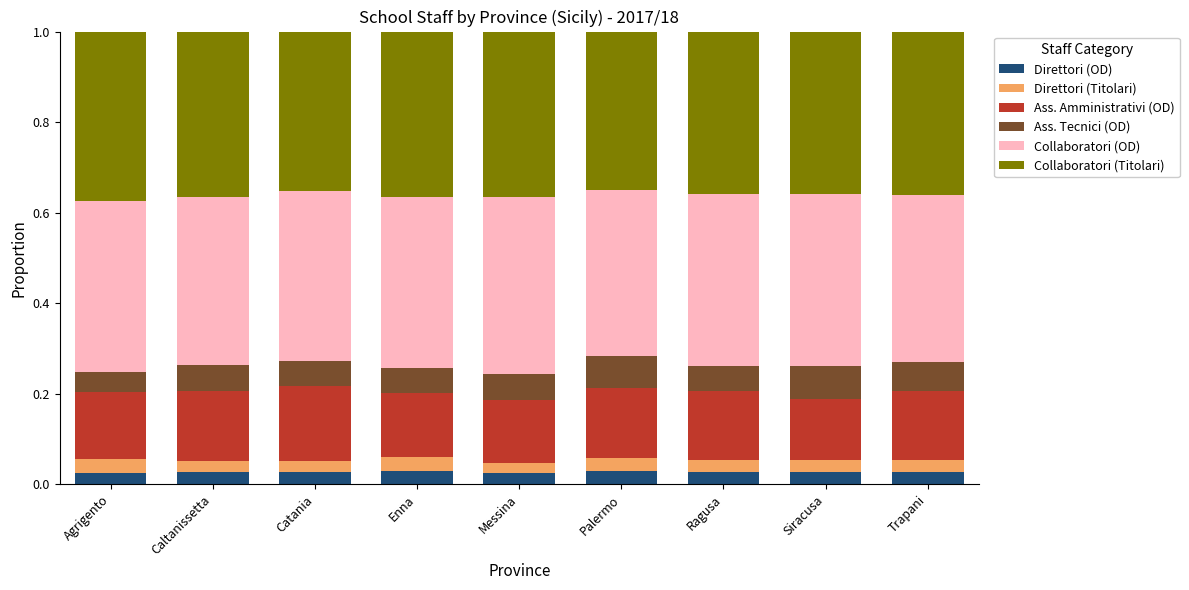

What is the total value across all series at Palermo?

1.0